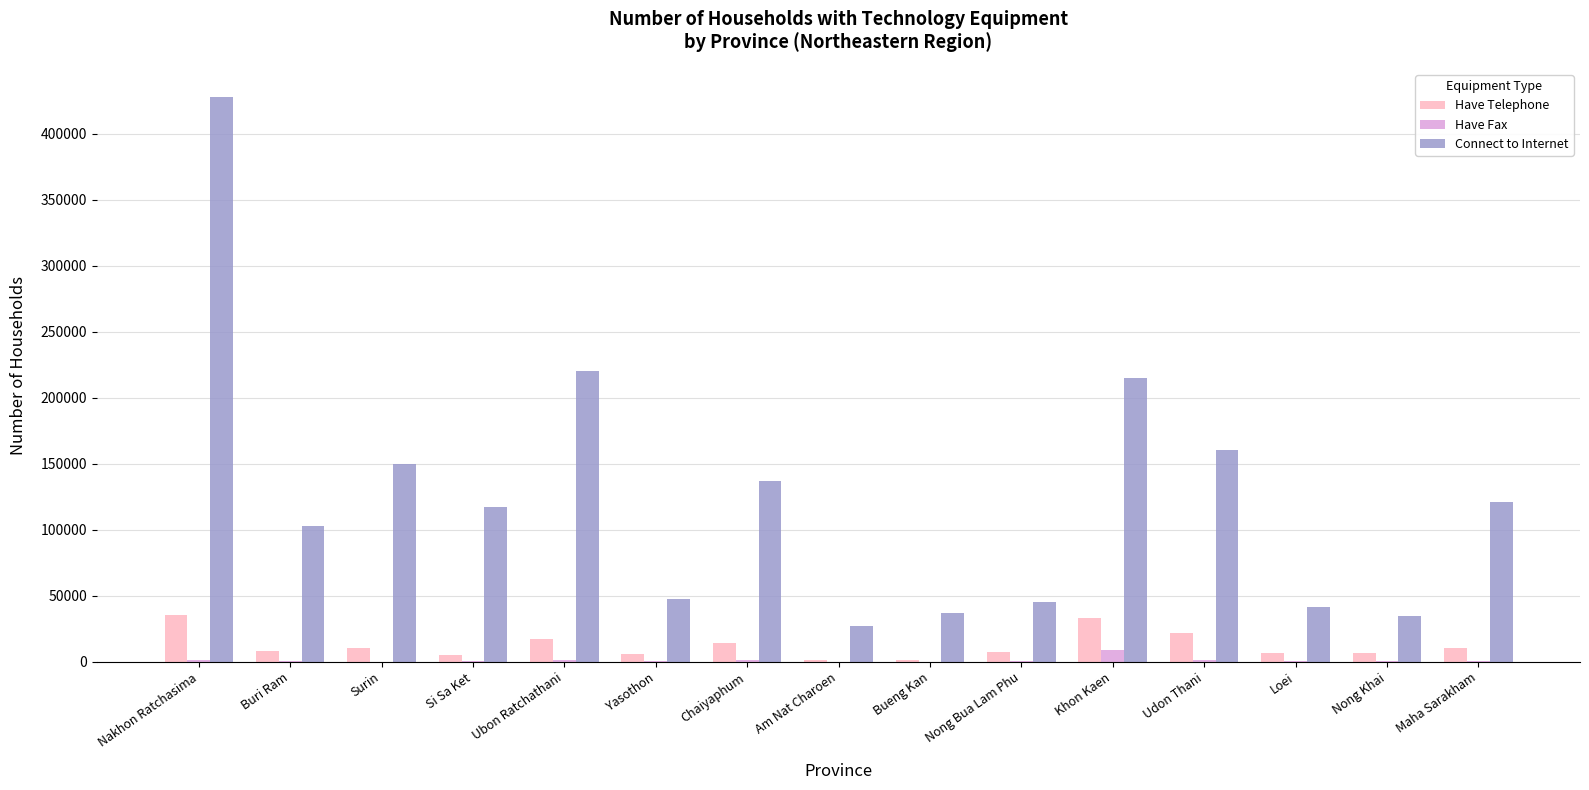

The Have Telephone series shows 5315 at Si Sa Ket. True or false?

True